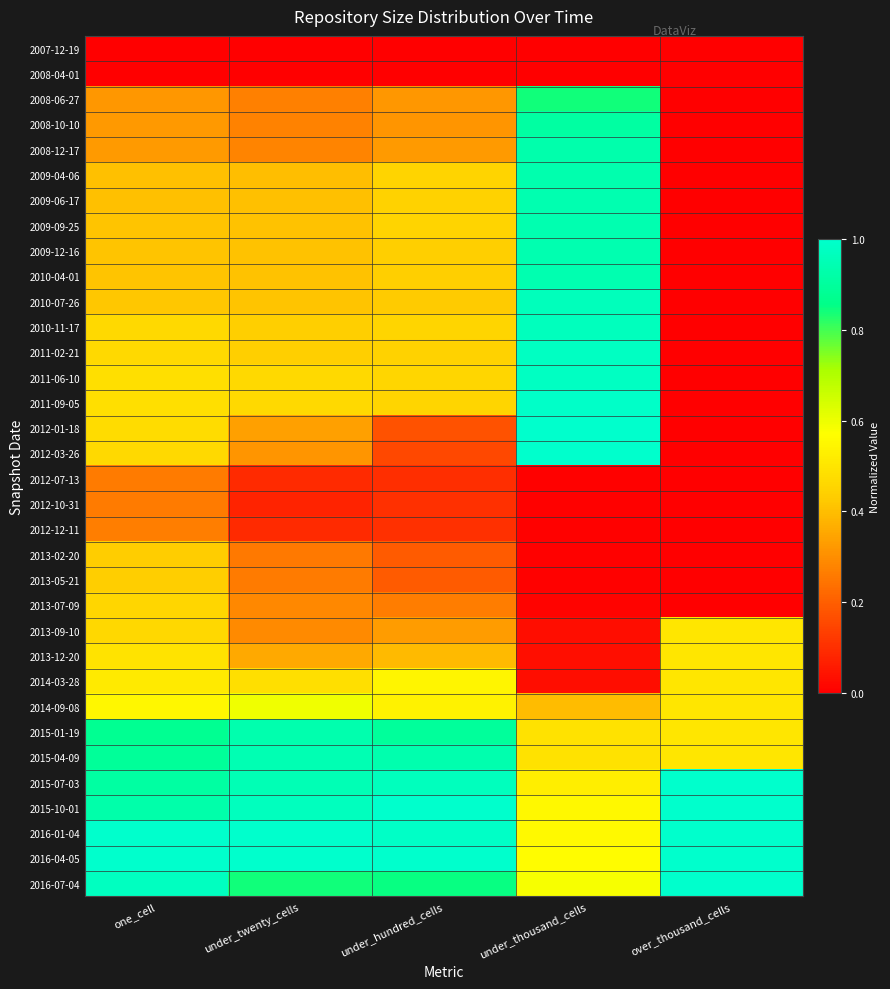

At how many categories does at least one series exceed 0?

5